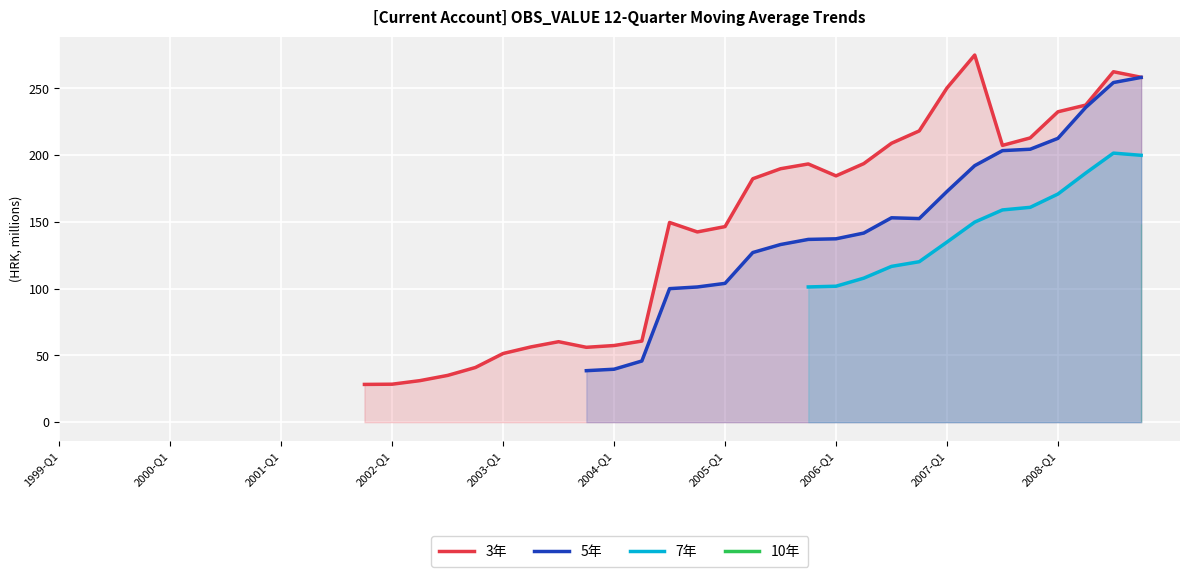

The value of 3年 at 2004-Q1 is 81.2. True or false?

False